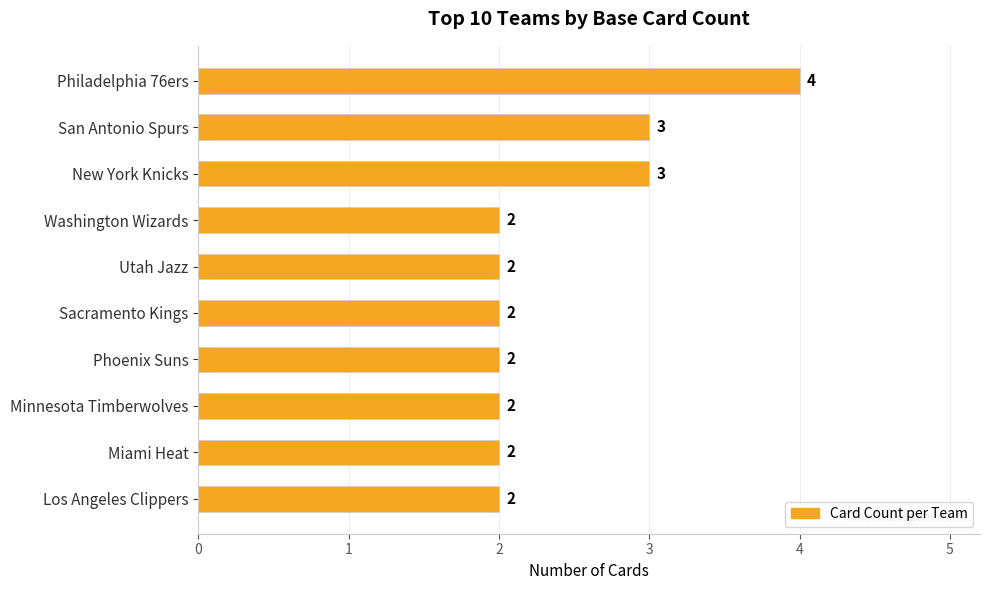

What is the minimum value shown in the chart?

2